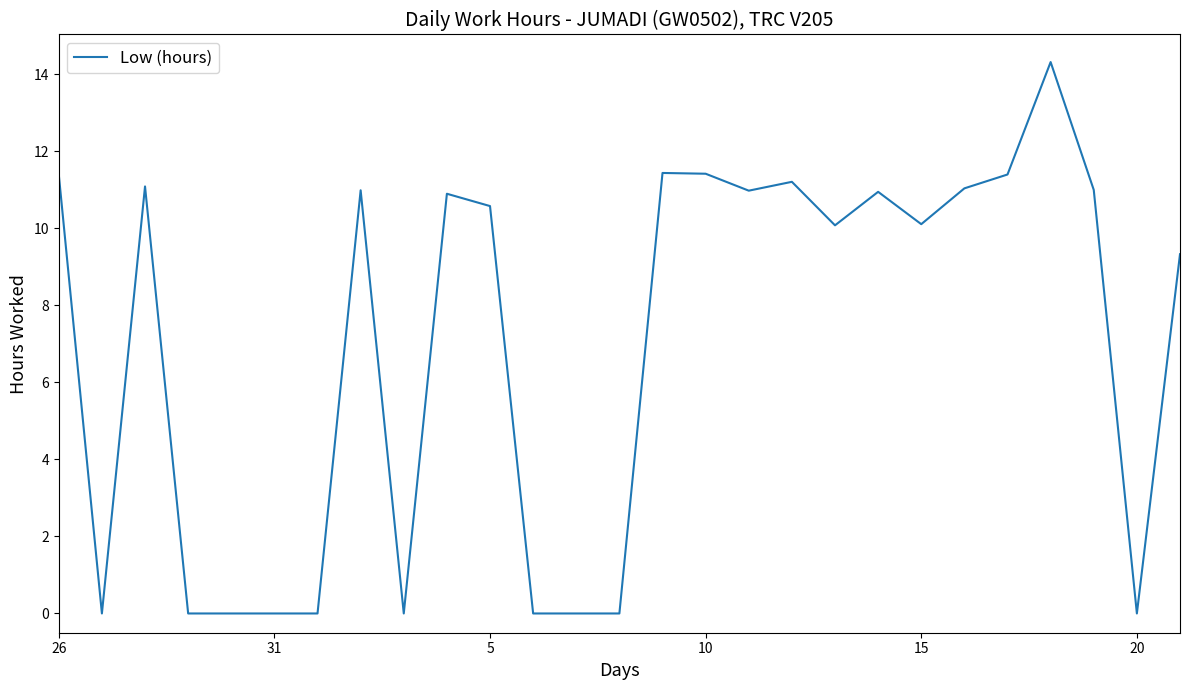

What is the difference between the maximum and minimum values?

14.3